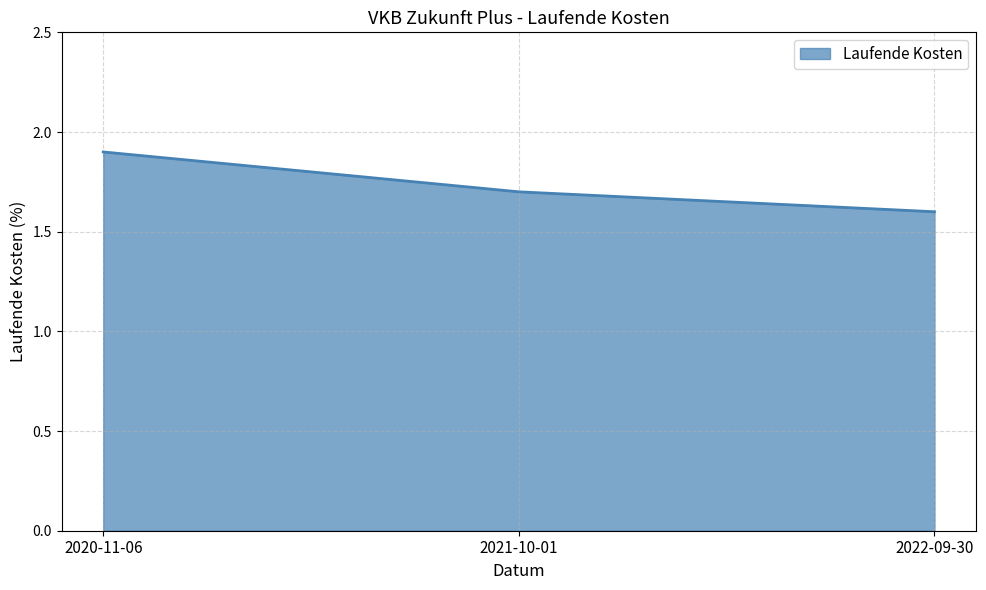

Count the number of data series in this chart.

1